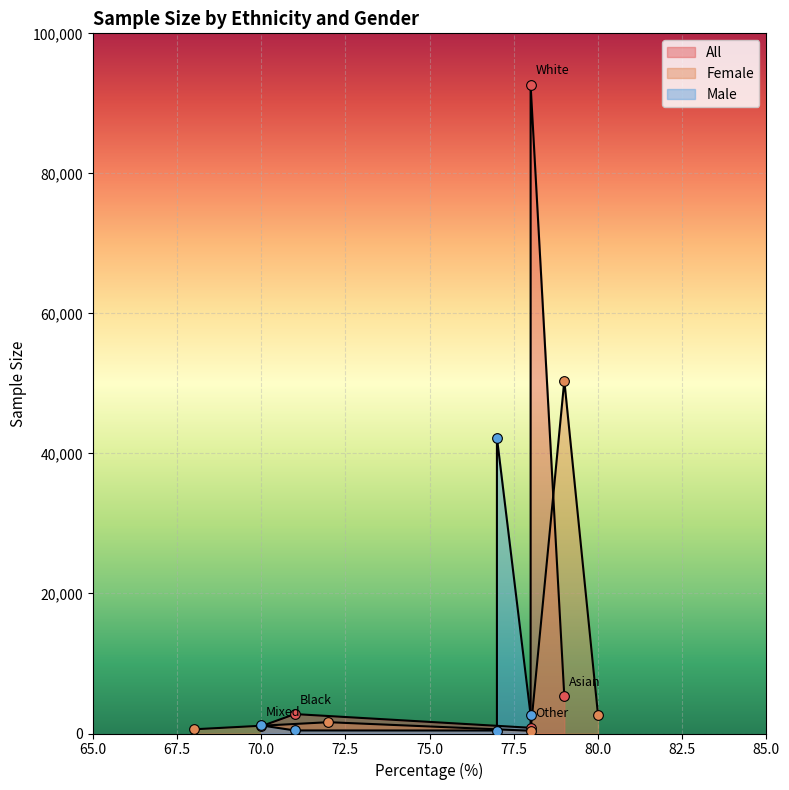

Where do All and Female first cross each other?

Asian and Black